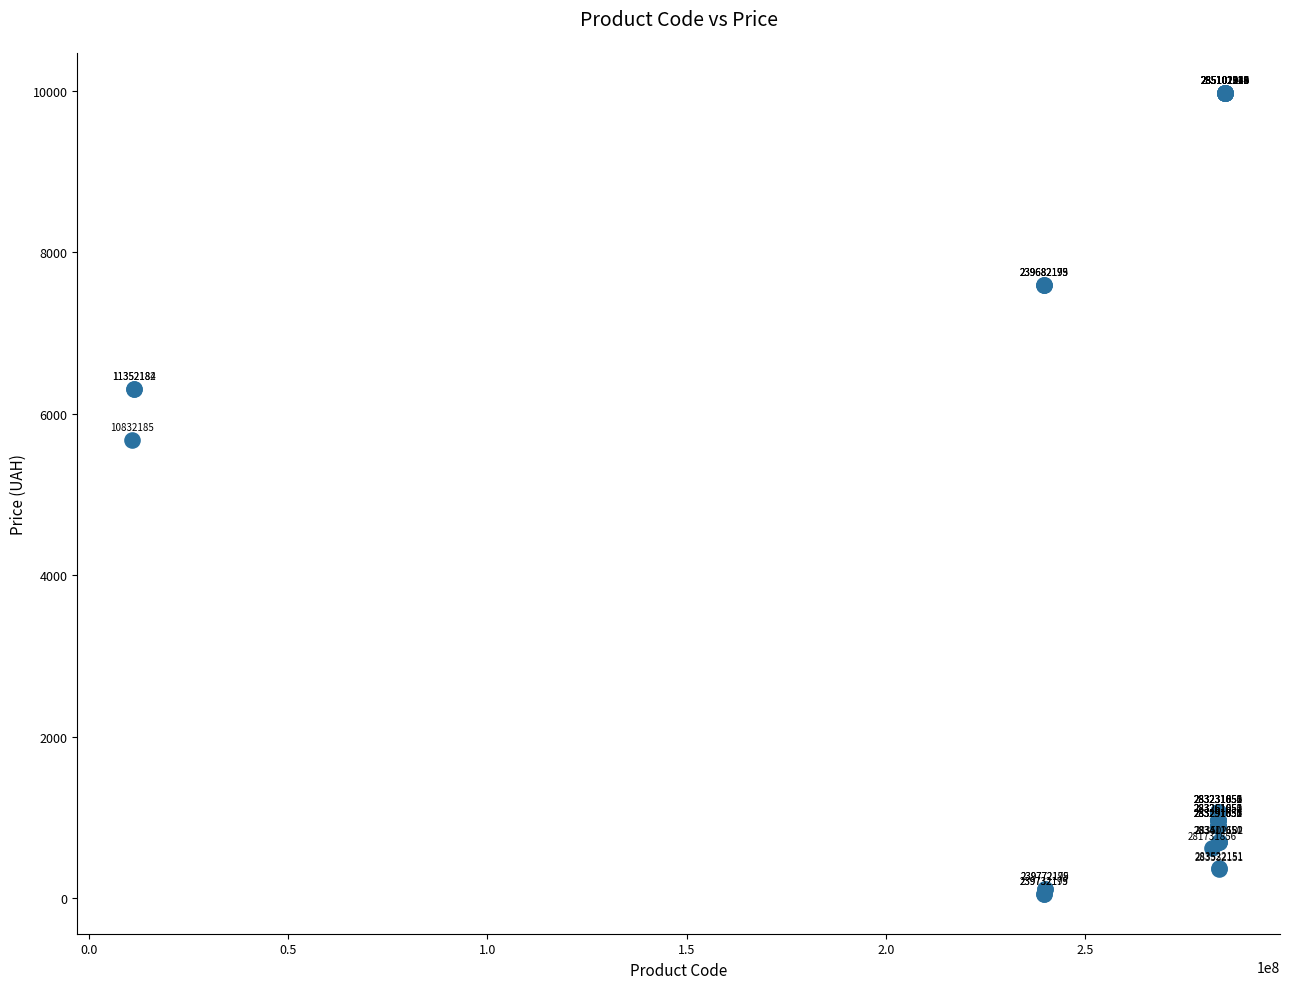

What Y value in the scatter plot is closest to 5016?

5673.8